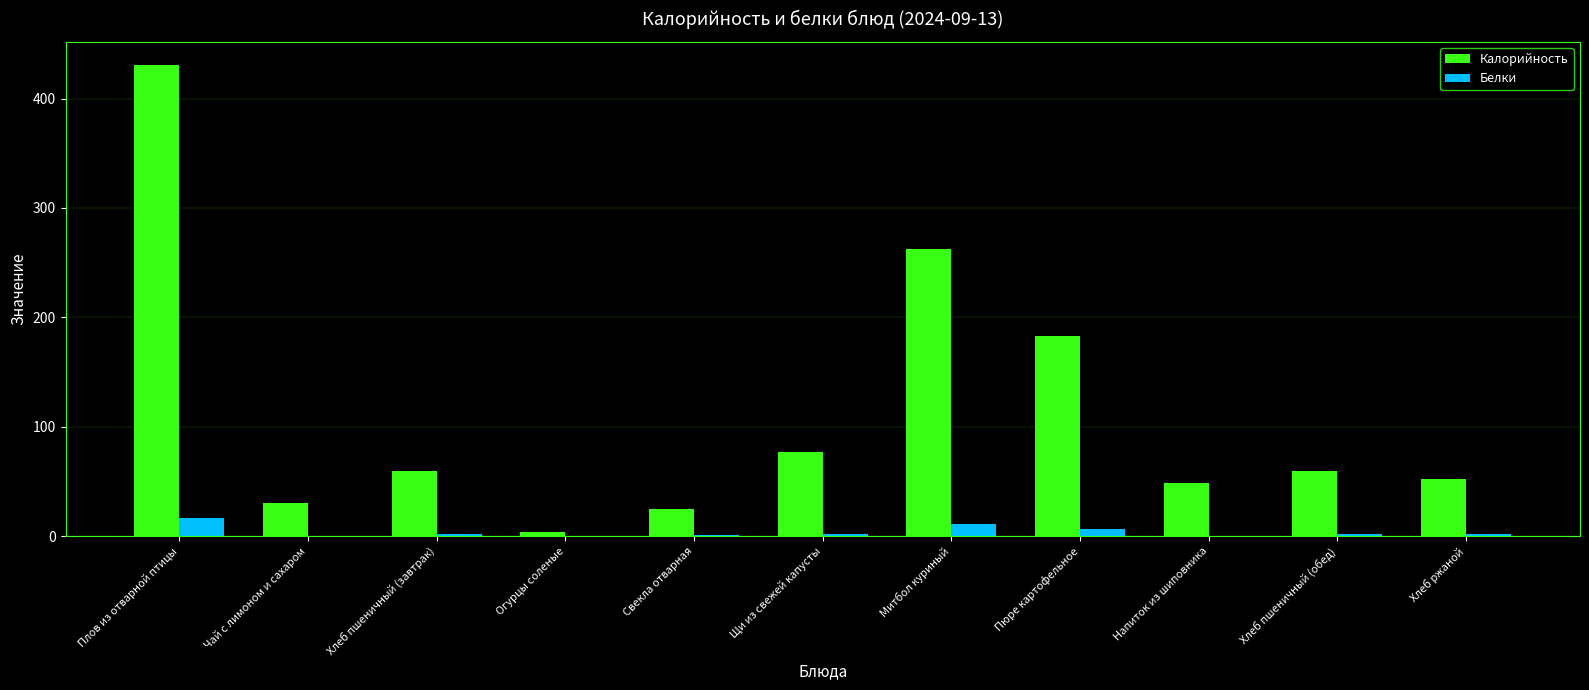

How many distinct data groups are displayed?

2